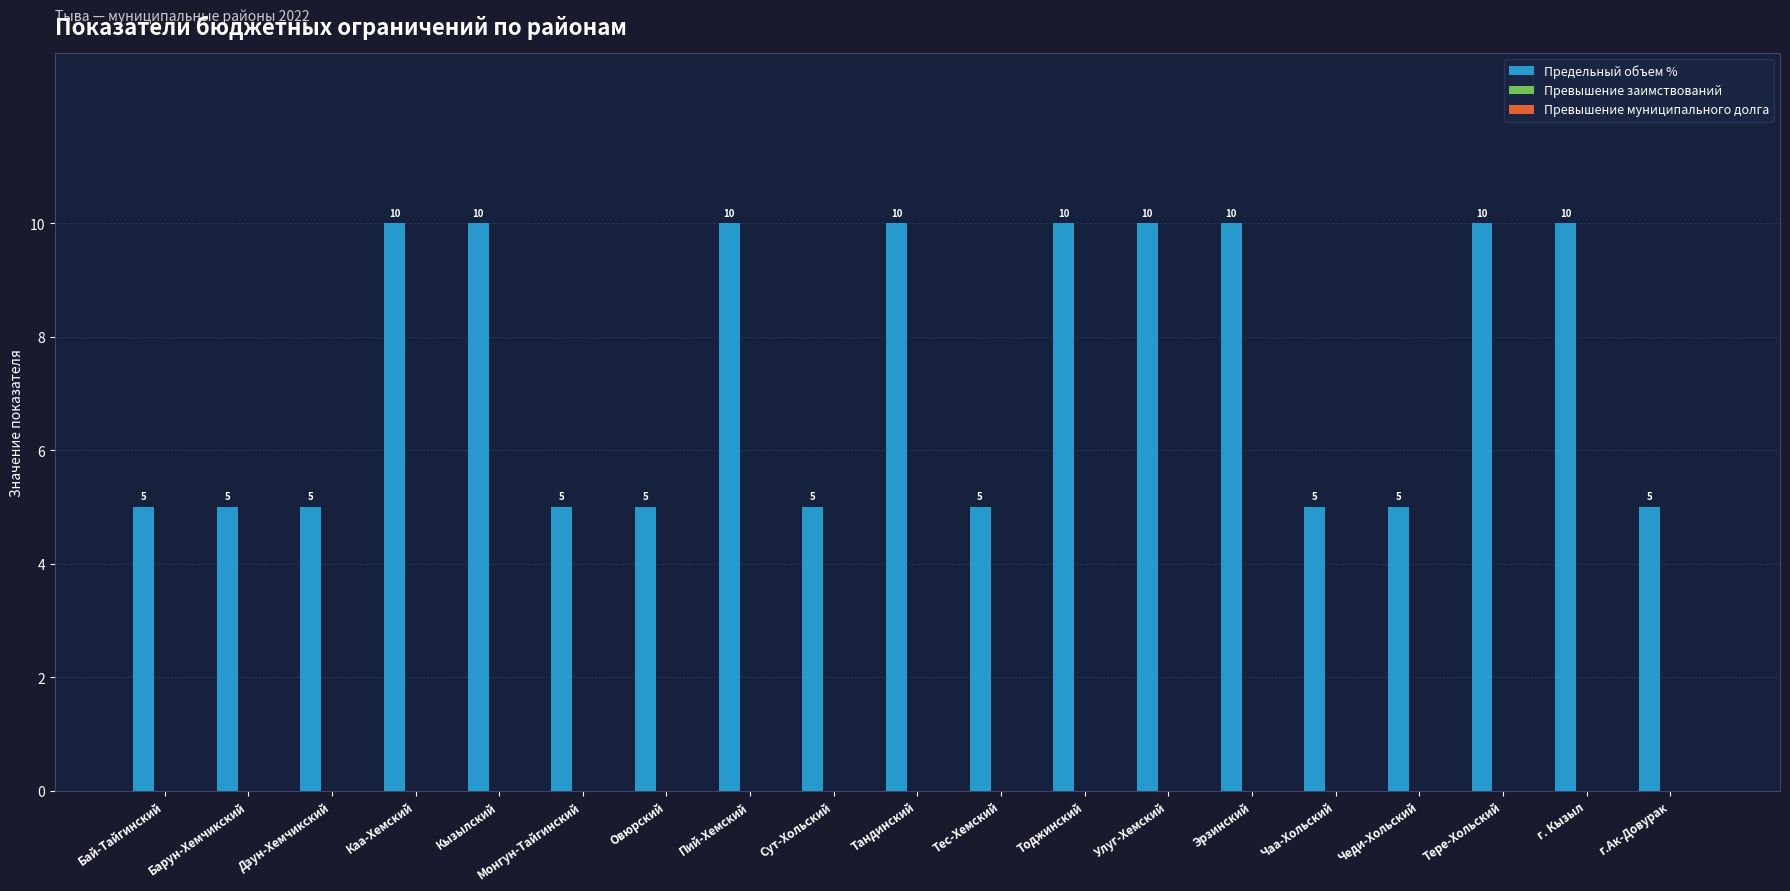

What is the value of the 17th bar from the left?

10